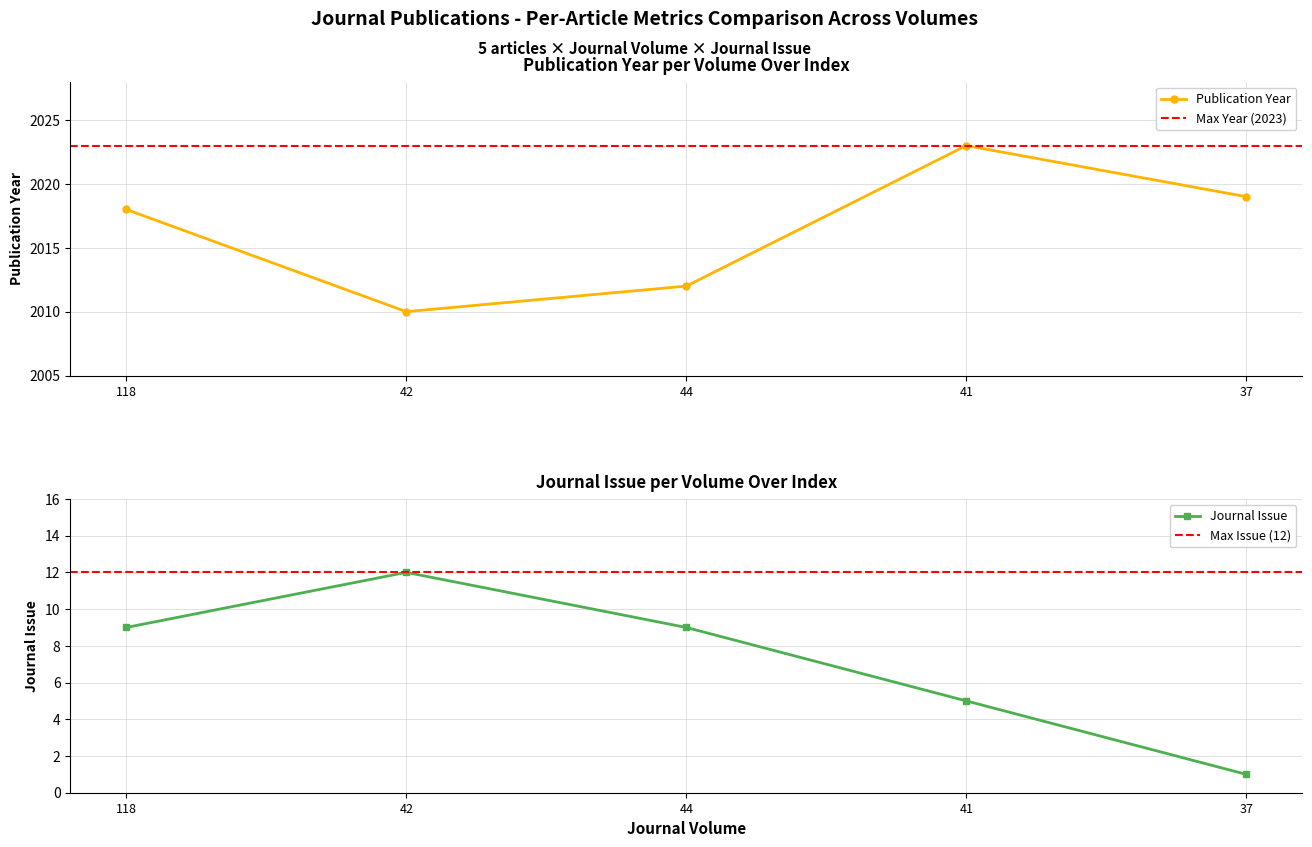

Reading left to right, transcribe all the data shown in this chart.

Publication Year: 2018	2010	2012	2023	2019
Journal Issue: 9	12	9	5	1